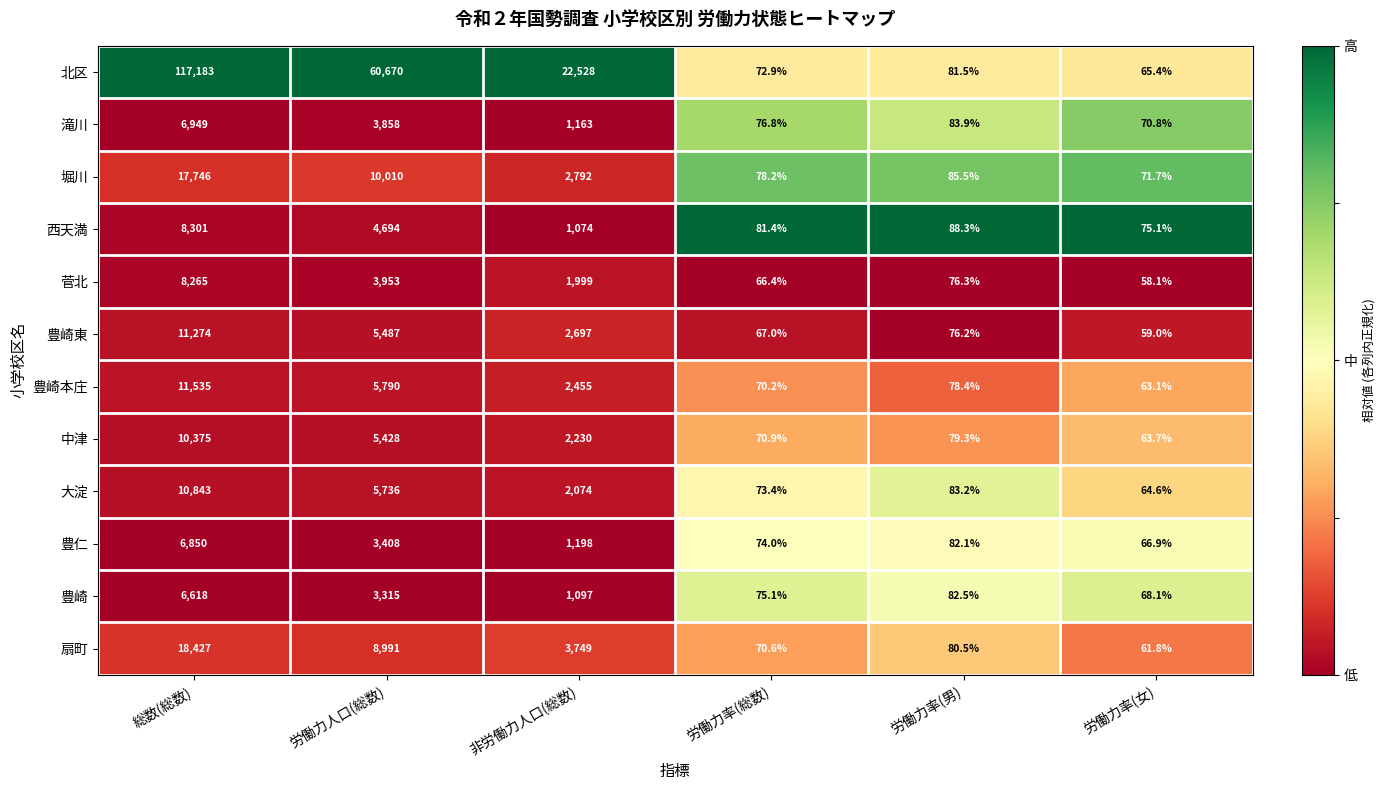

Which series has the largest range (max minus min)?

北区